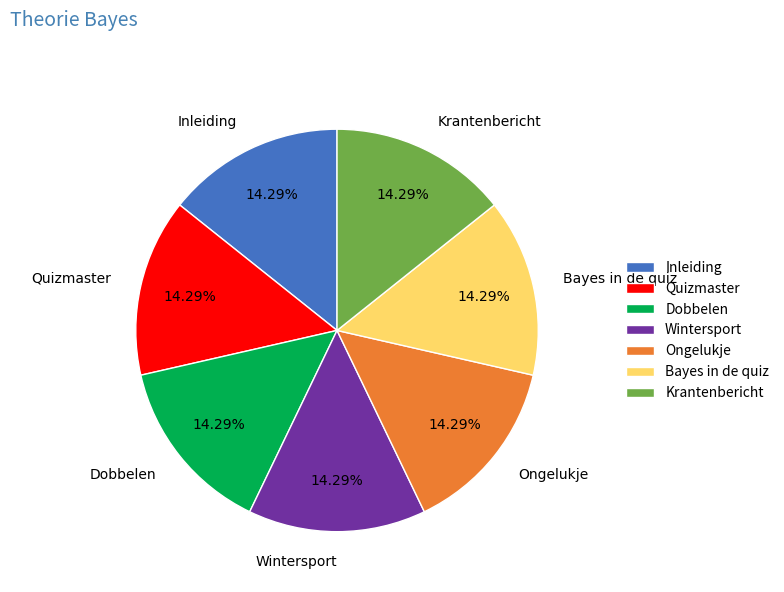

Do Krantenbericht and Bayes in de quiz together represent more than half of the pie?

No